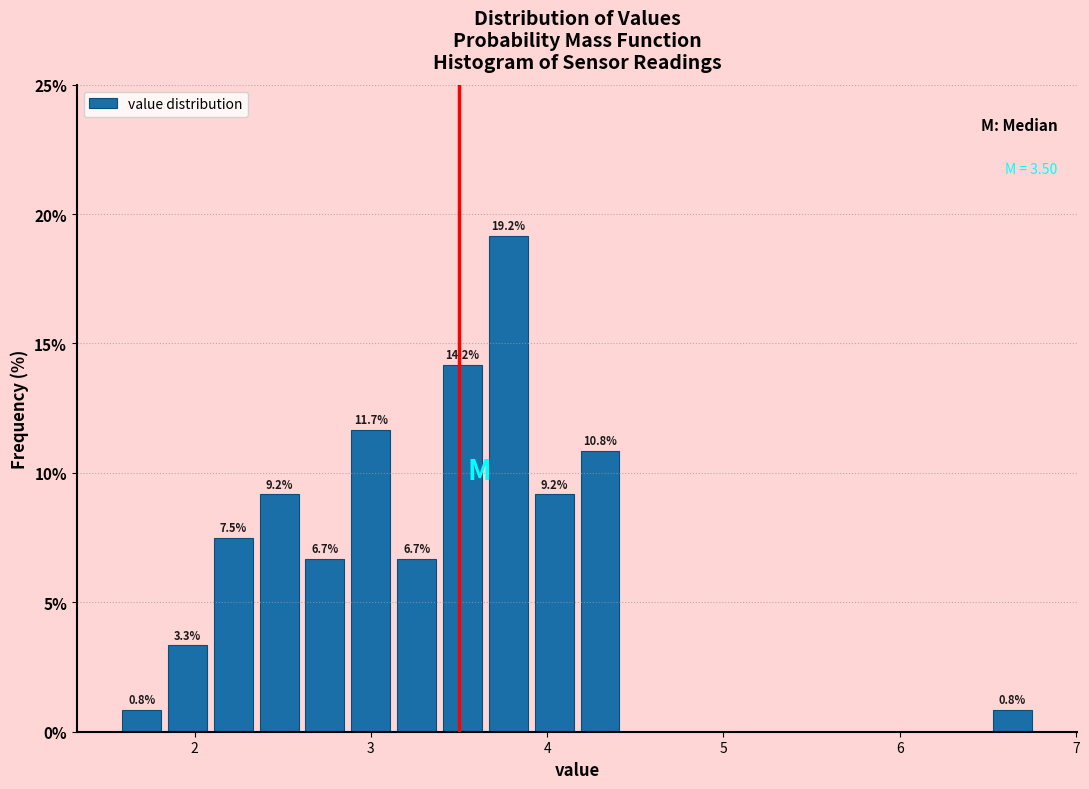

Around what value on the x-axis is the tallest bar? Give the approximate position of its centre, as read against the axis.

3.8